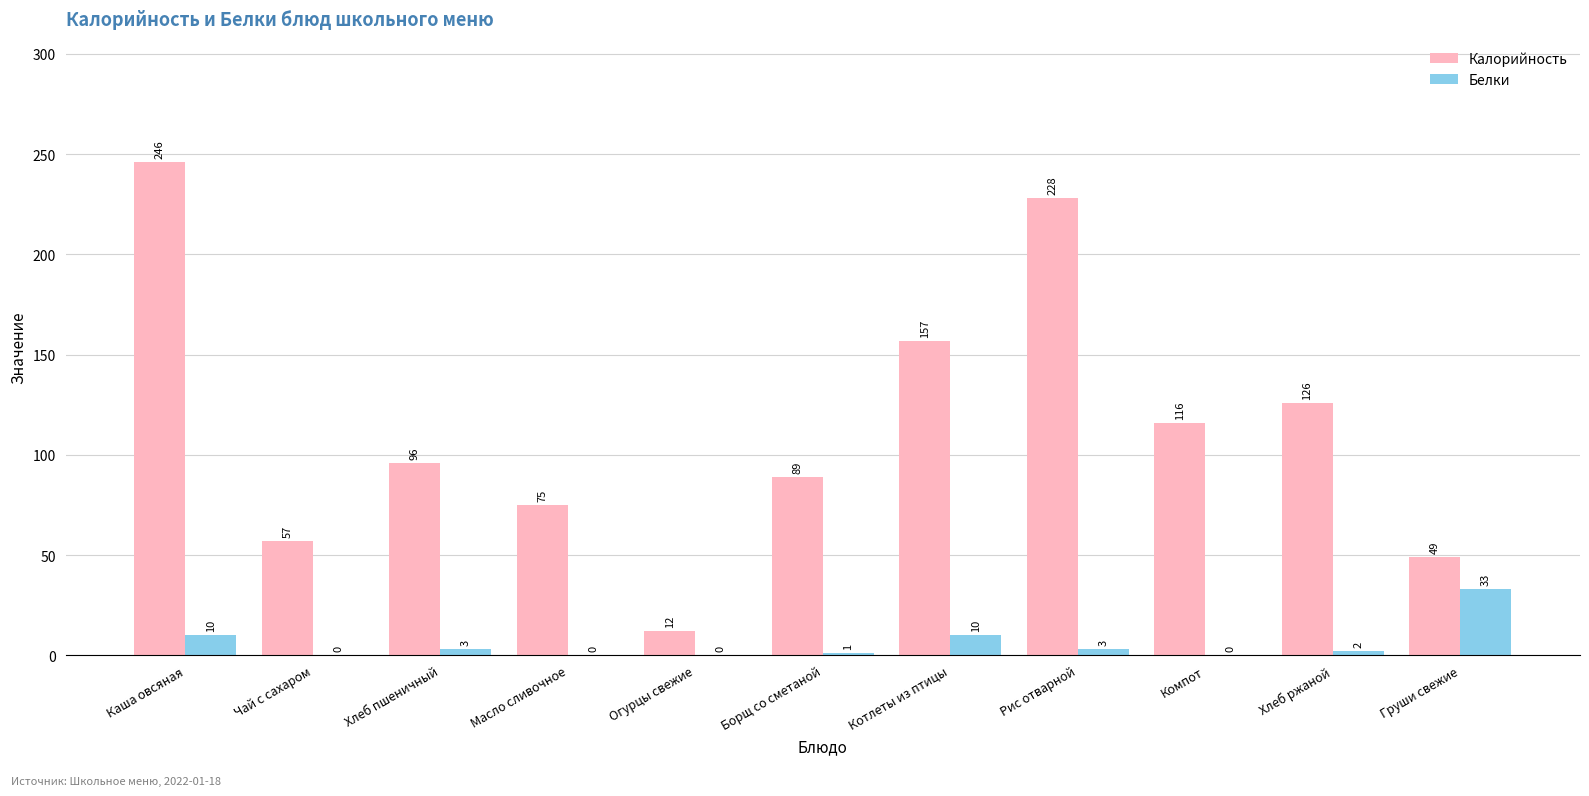

Are the bars horizontal?

No